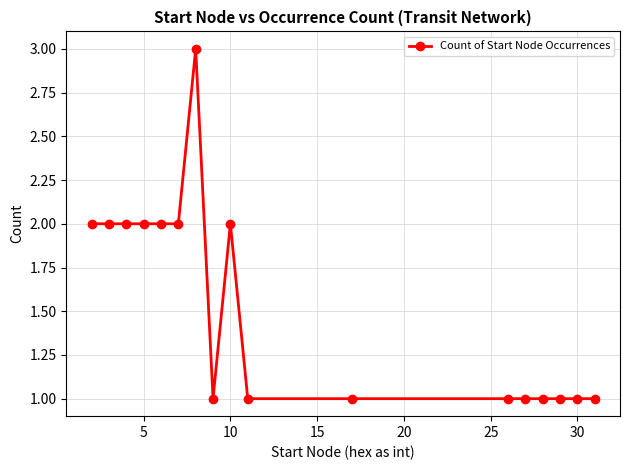

Does the chart display data point markers on the line(s)?

Yes